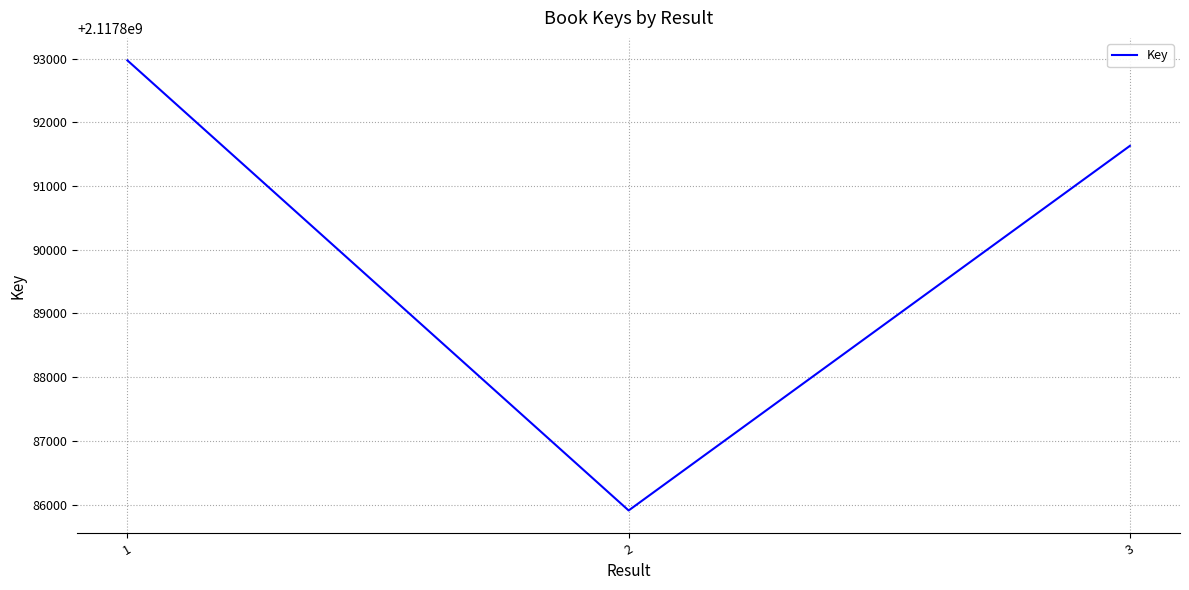

What is the smallest value displayed?

2117885908